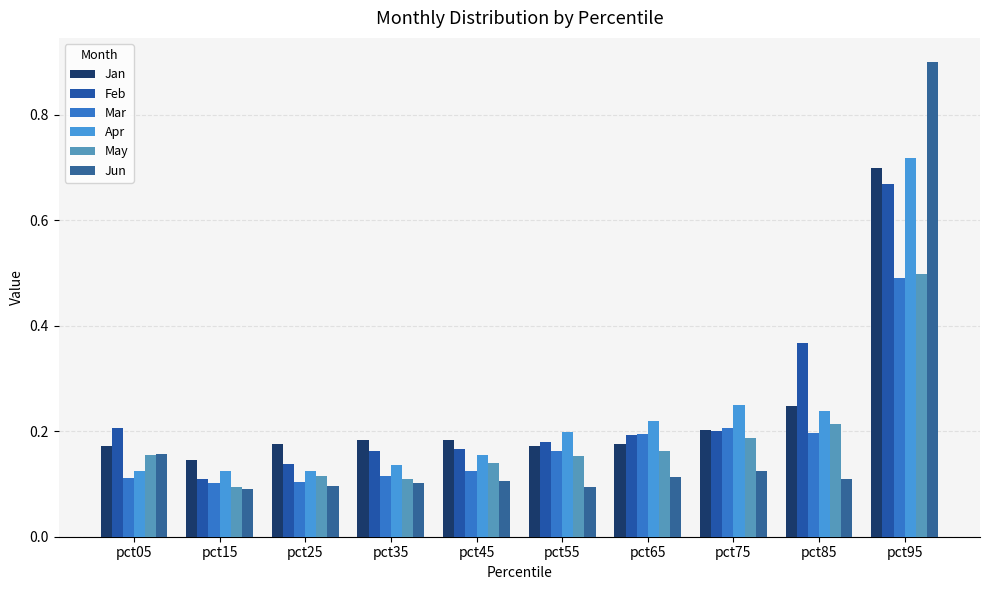

Which label corresponds to the largest value in the chart?

pct95